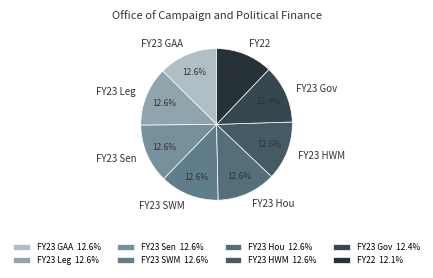

Does any single category account for the majority?

No